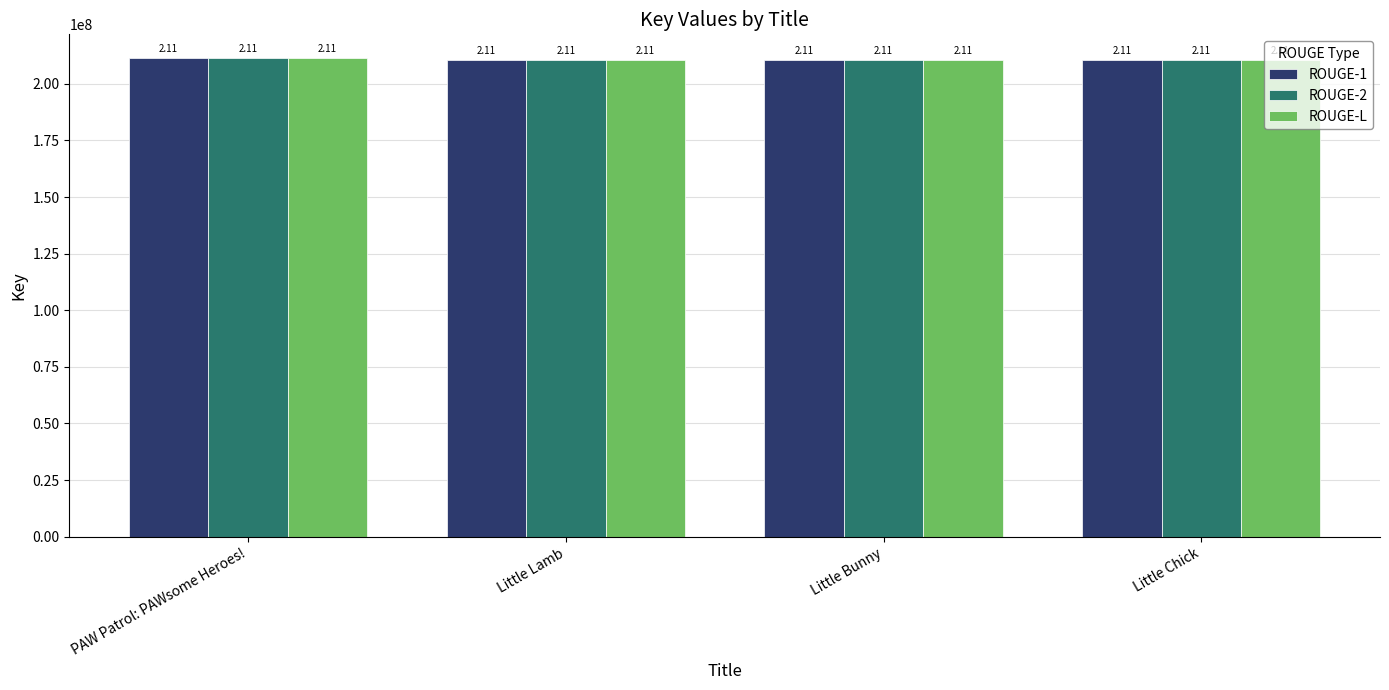

What is the highest value of the ROUGE-L series?

211326060